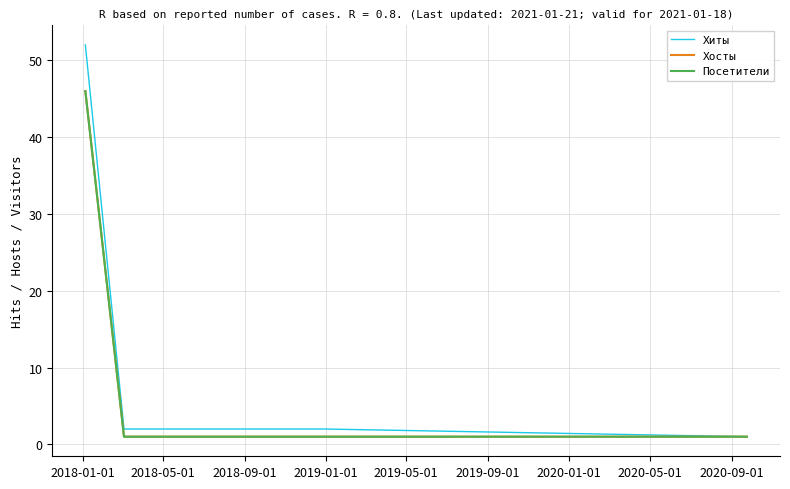

What is the lowest value of the Посетители series?

1